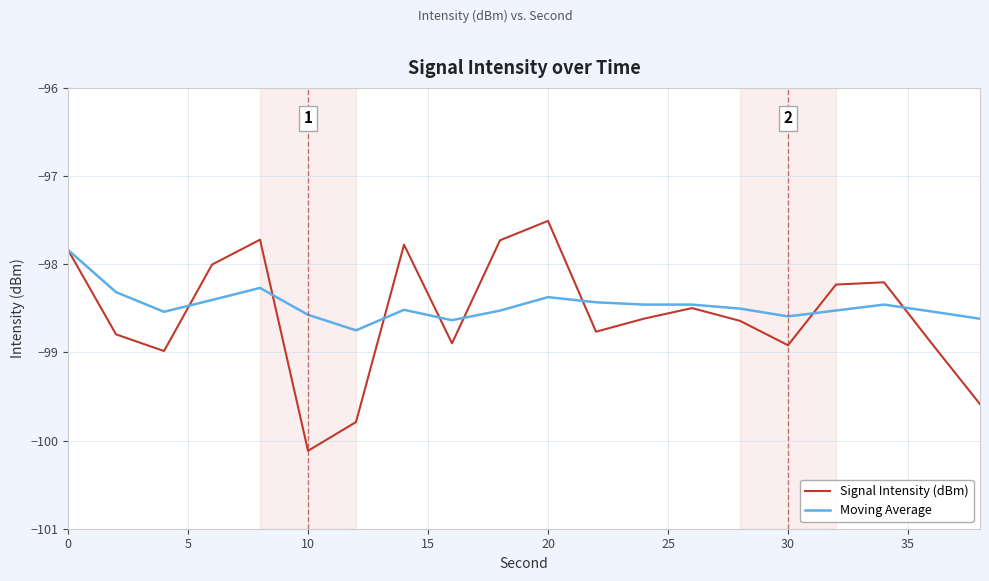

What is the smallest value displayed?

-100.1